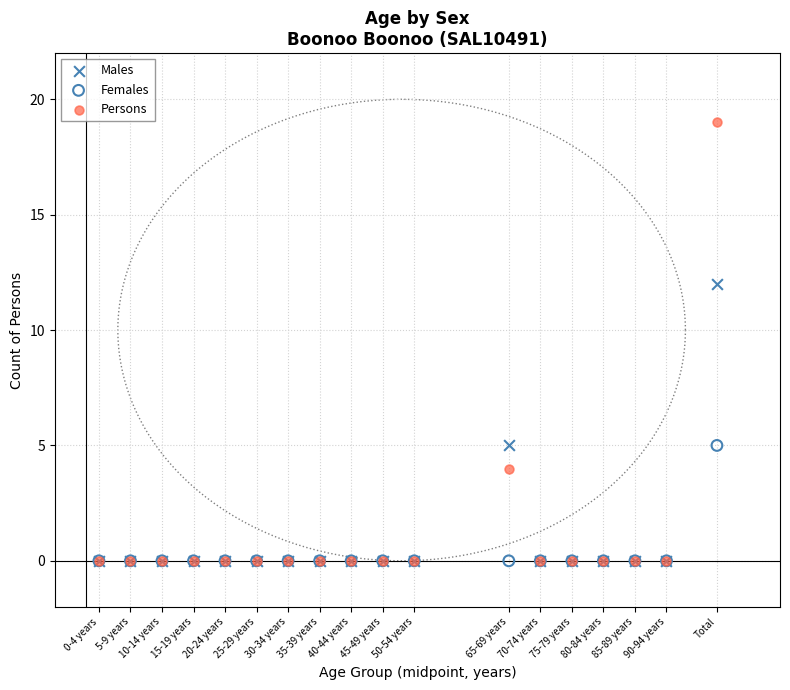

Which series contains the highest Y value?

Persons